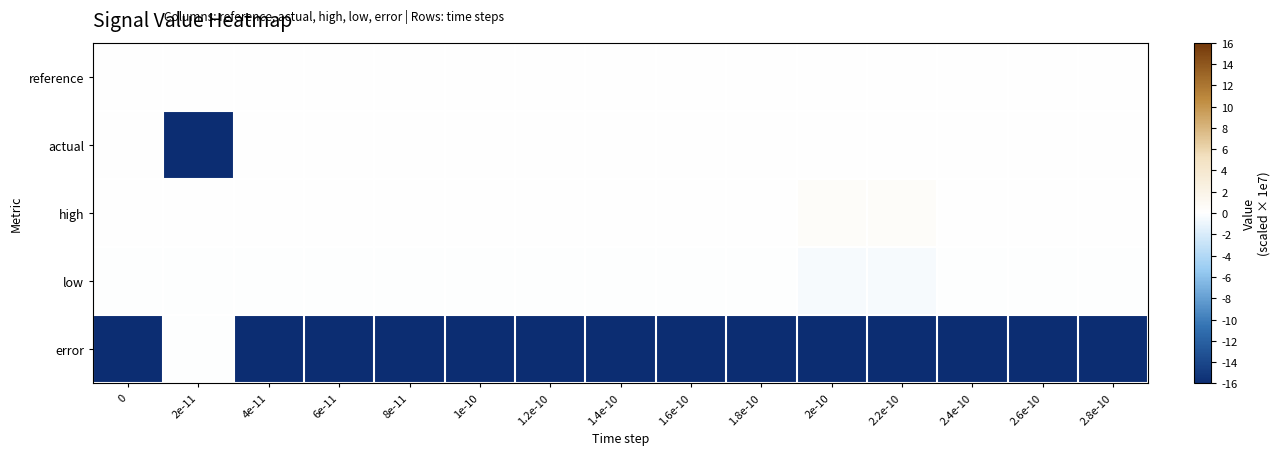

What is the difference between the highest and lowest values at 1.2e-10?

16.1